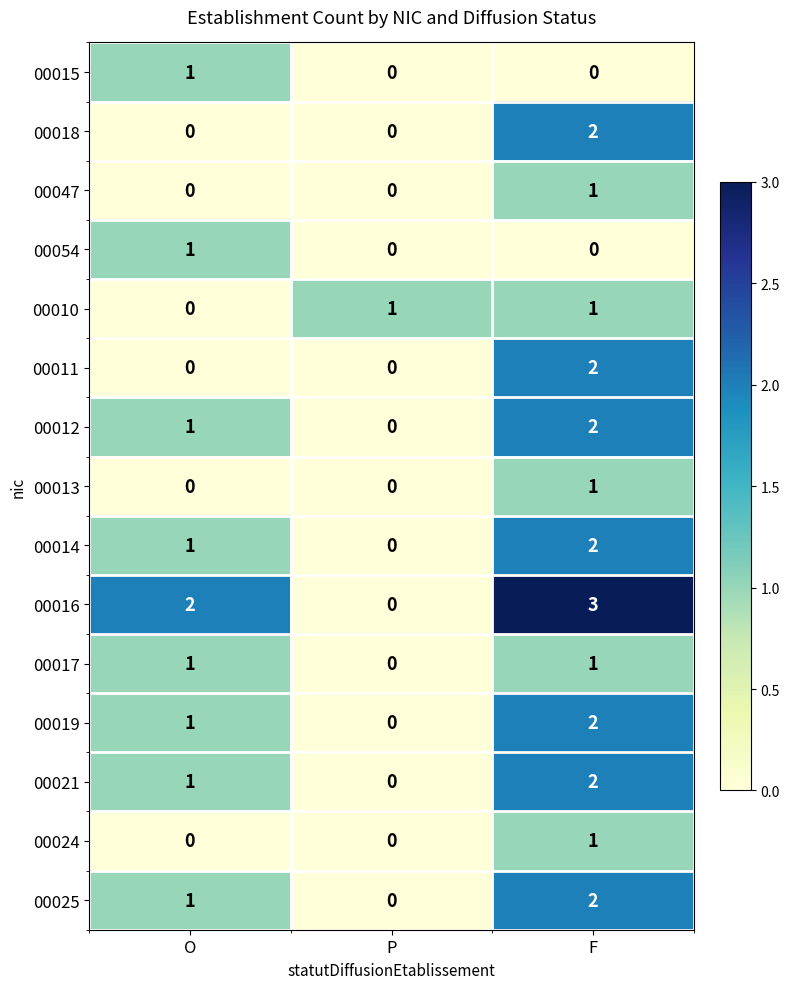

At which category is the sum across all series the highest?

F